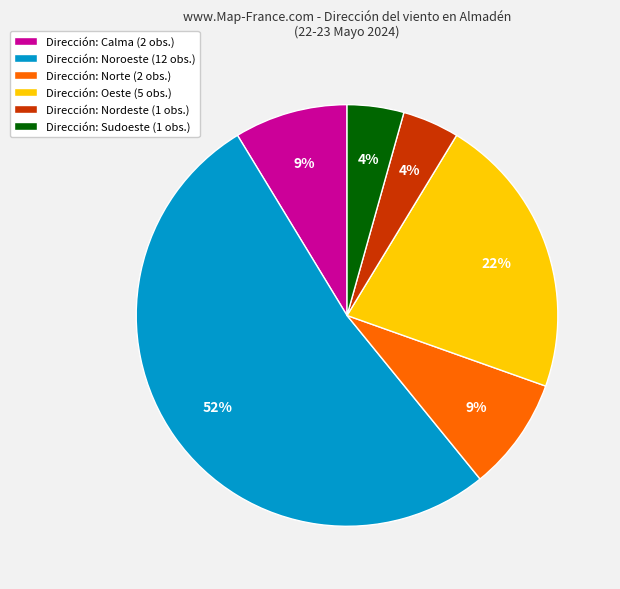

Approximately how many times larger is the value at Dirección: Oeste (5 obs.) compared to Dirección: Noroeste (12 obs.)?

0.4